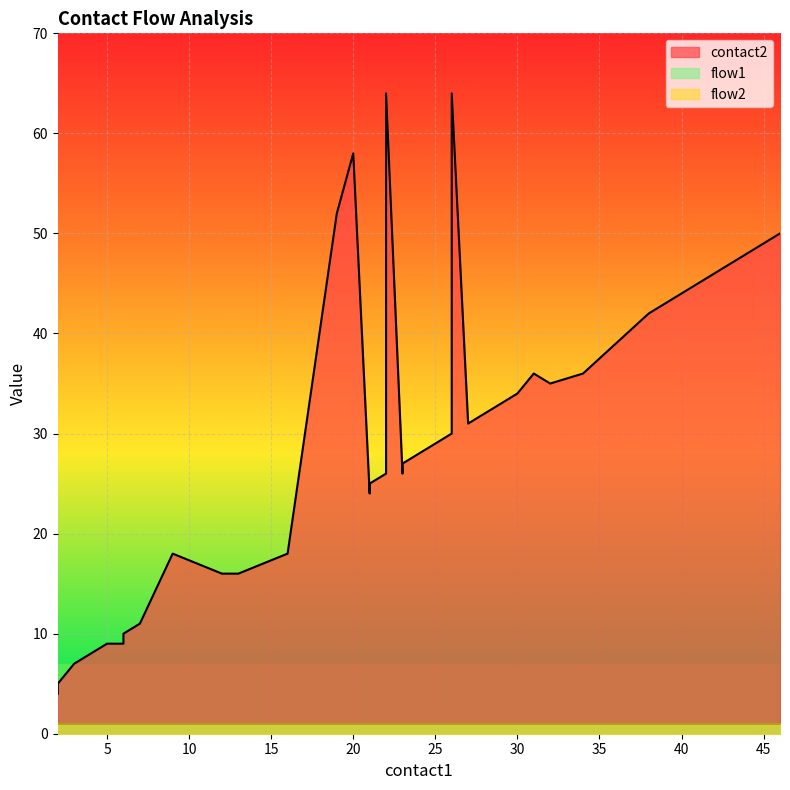

Where does the contact2 series first go above 31?

19